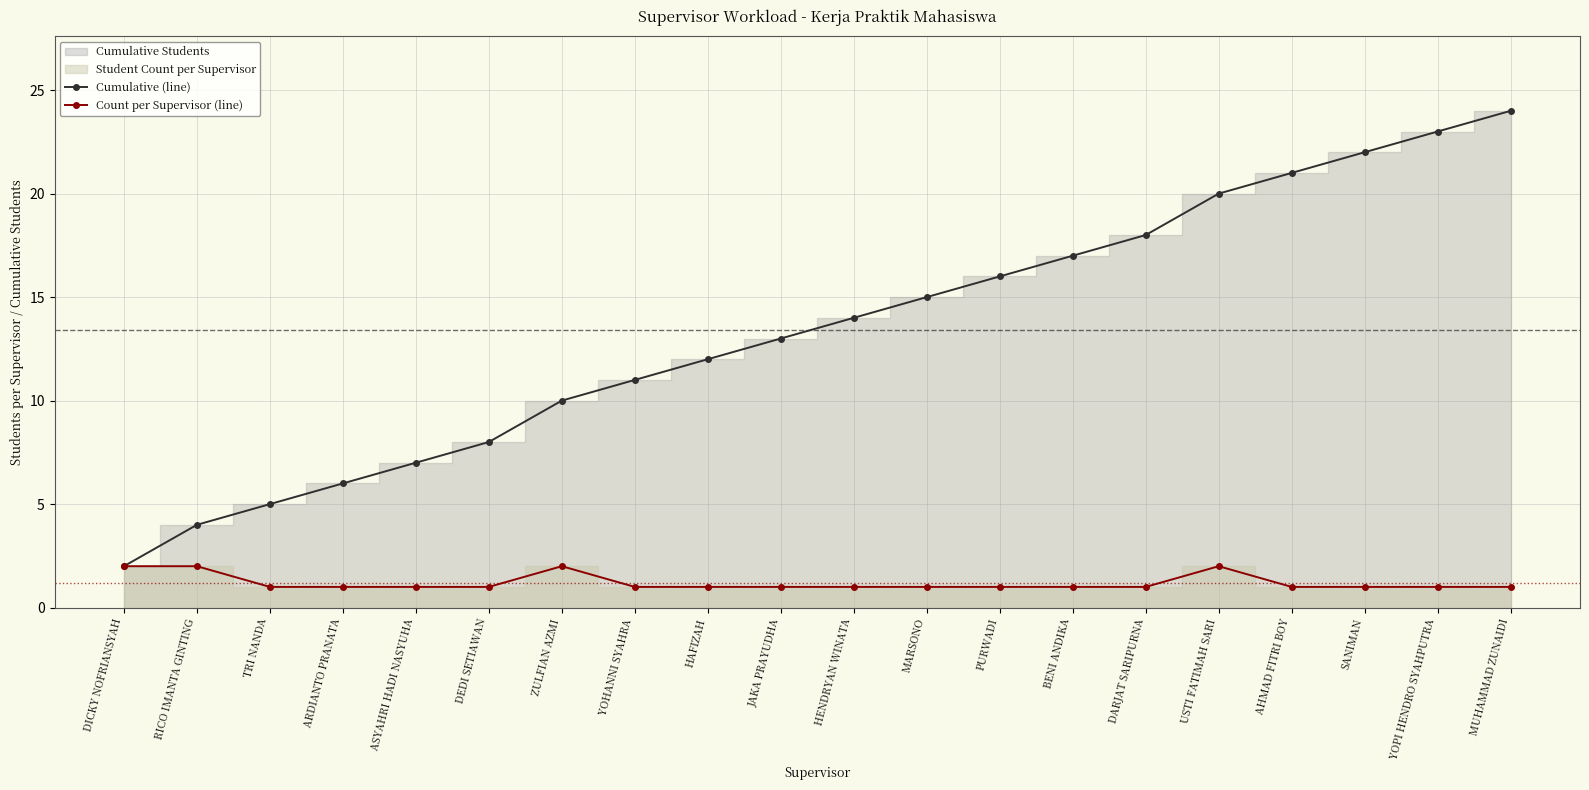

Where is Cumulative (line) nearest to the value 13?

JAKA PRAYUDHA